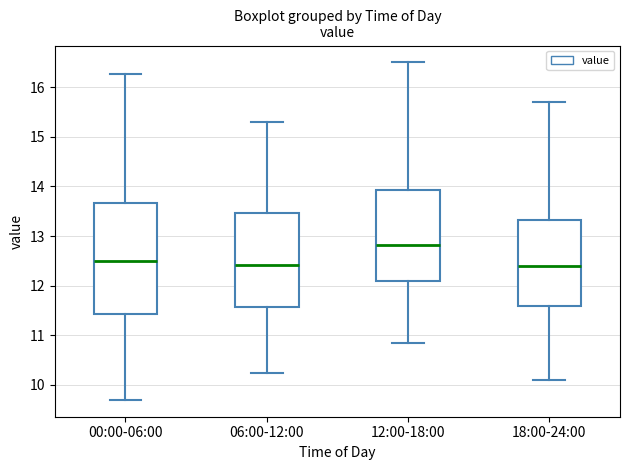

Which box is the tallest, from its lower edge to its upper edge?

00:00-06:00